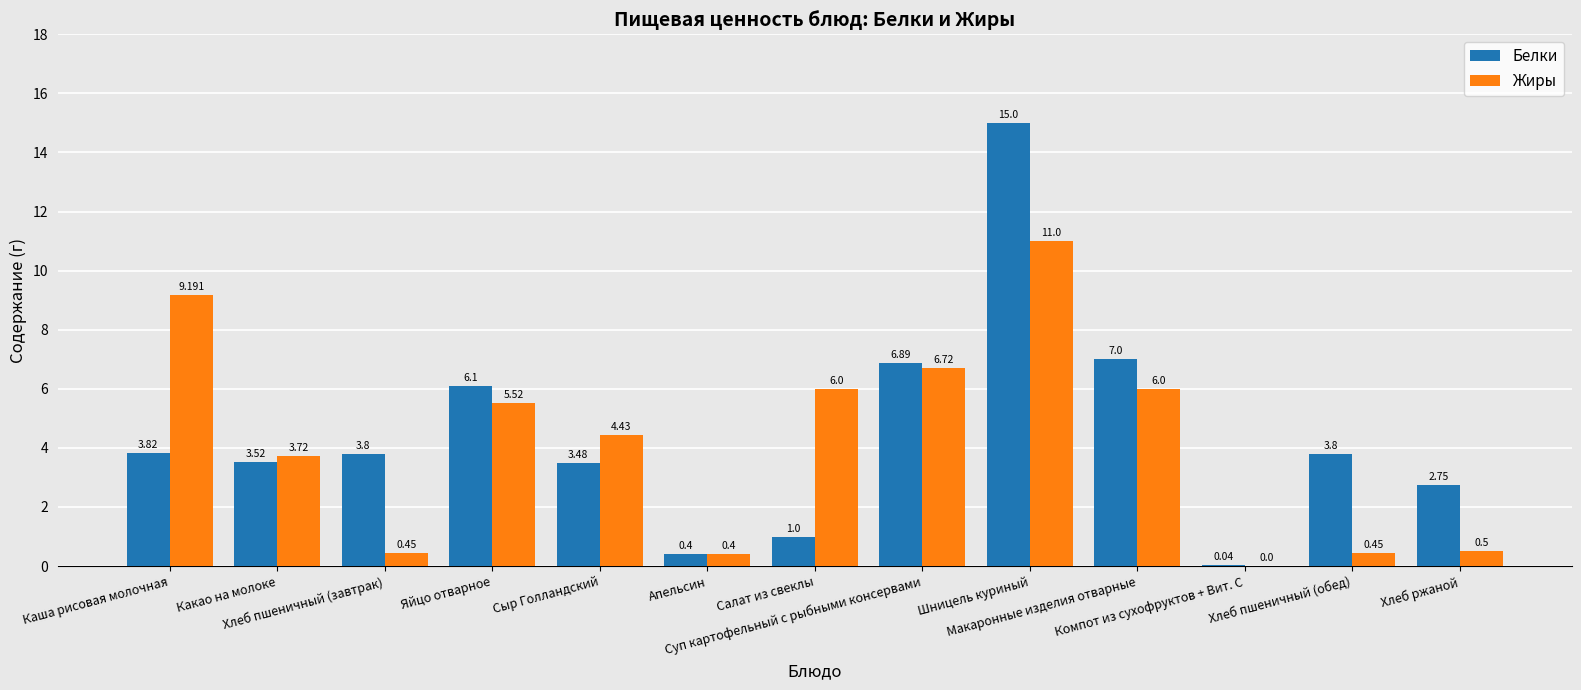

At how many categories does at least one series exceed 1?

11